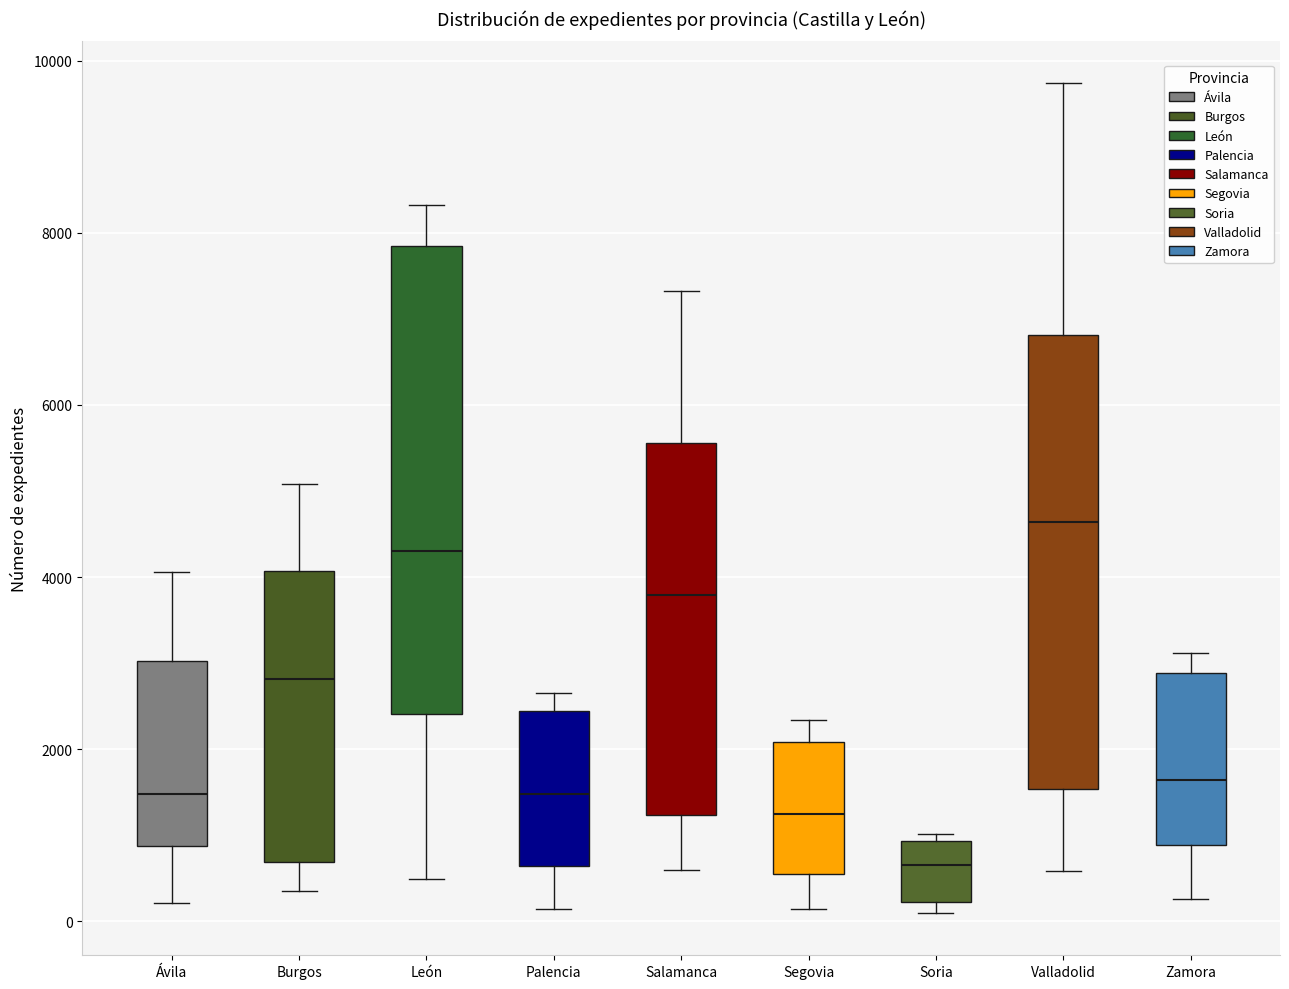

Reading left to right, read every box against the y-axis: the position of its median line, the range the box covers, and the ends of its whiskers. The values are not printed on the chart, so give them approximately, as read against the axis.

Ávila: median 1400, box 800 to 3000, whiskers 200 to 4000
Burgos: median 2800, box 600 to 4000, whiskers 400 to 5000
León: median 4400, box 2400 to 7800, whiskers 400 to 8400
Palencia: median 1400, box 600 to 2400, whiskers 200 to 2600
Salamanca: median 3800, box 1200 to 5600, whiskers 600 to 7400
Segovia: median 1200, box 600 to 2000, whiskers 200 to 2400
Soria: median 600, box 200 to 1000, whiskers 0 to 1000 (just above the box's upper edge)
Valladolid: median 4600, box 1600 to 6800, whiskers 600 to 9800
Zamora: median 1600, box 800 to 2800, whiskers 200 to 3200